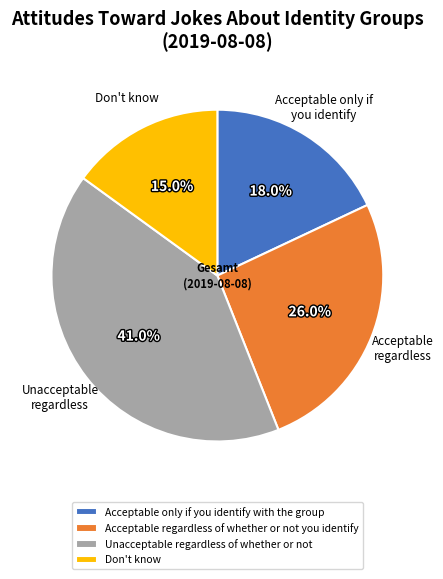

Which has a higher value, Acceptable regardless of whether or not you identify or Acceptable only if you identify with the group?

Acceptable regardless of whether or not you identify